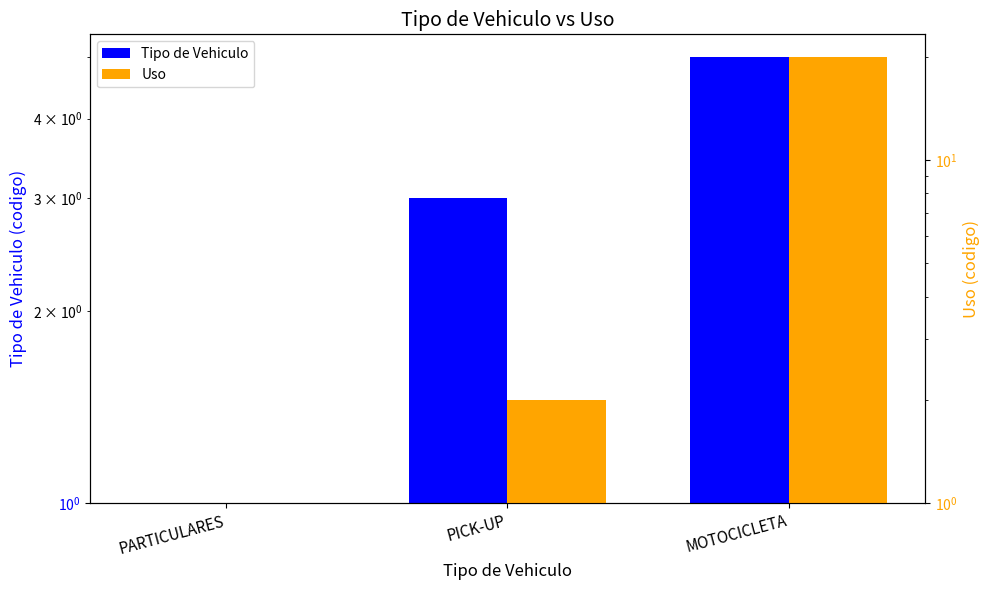

What is the total value across all series at PARTICULARES?

2